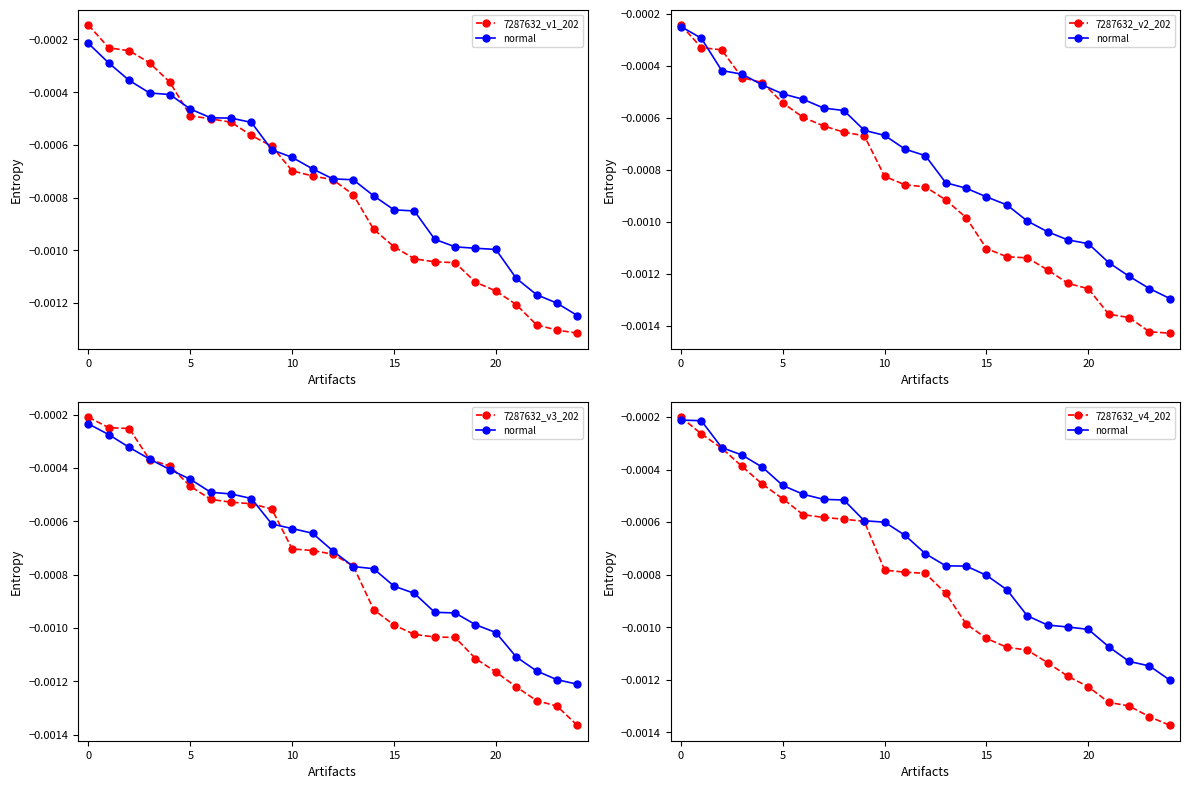

After their last crossing, which series has the higher values: 7287632_v1_202 or normal?

normal